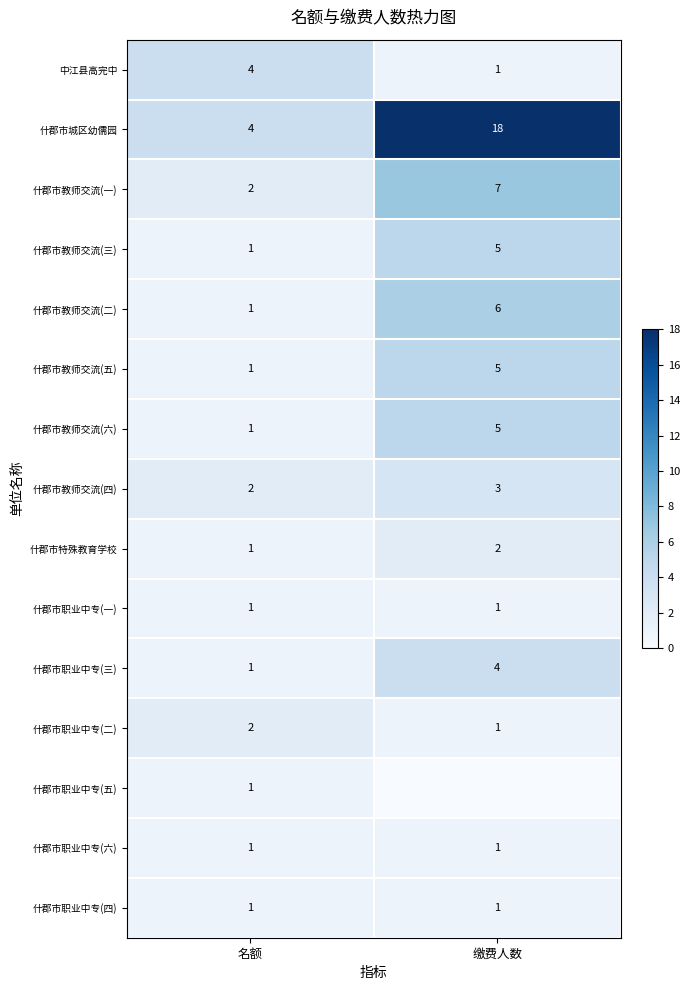

What is the difference between the highest and lowest values at 缴费人数?

18